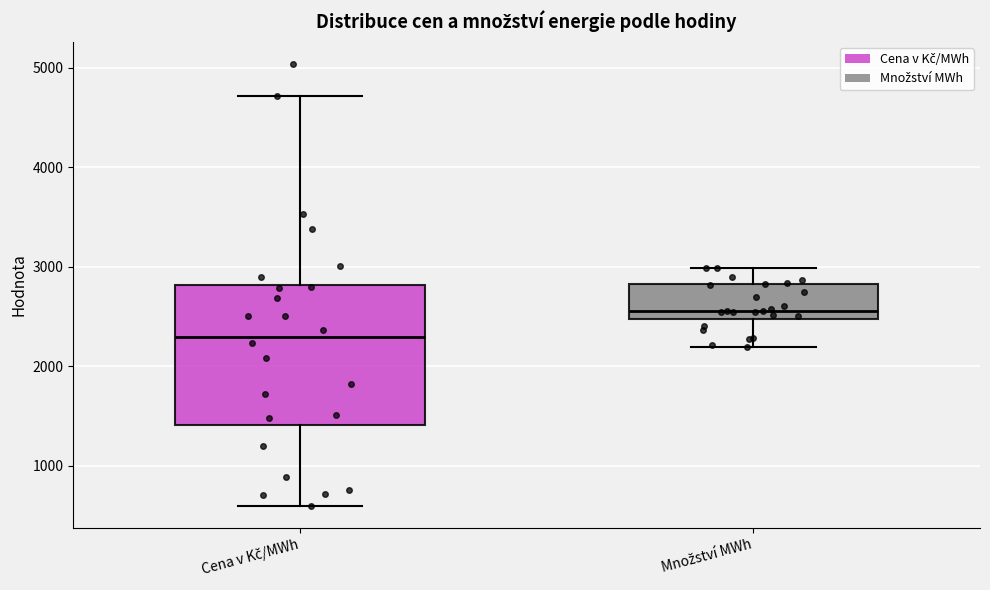

Reading left to right, transcribe this box plot: for each box, give where its median line is, the range the box spans, and where its two whiskers end, as read against the y-axis. The values are not printed on the chart, so give them approximately, as read against the axis.

Cena v Kč/MWh: median 2300, box 1400 to 2800, whiskers 600 to 4700
Množství MWh: median 2600, box 2500 to 2800, whiskers 2200 to 3000